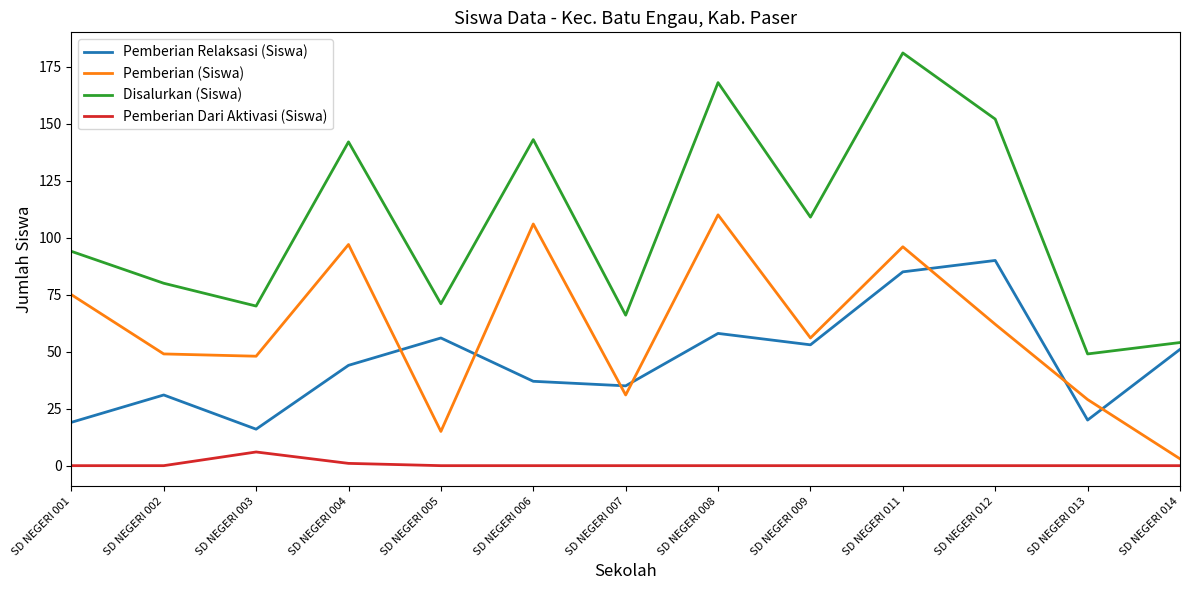

Which series has the largest range (max minus min)?

Disalurkan (Siswa)